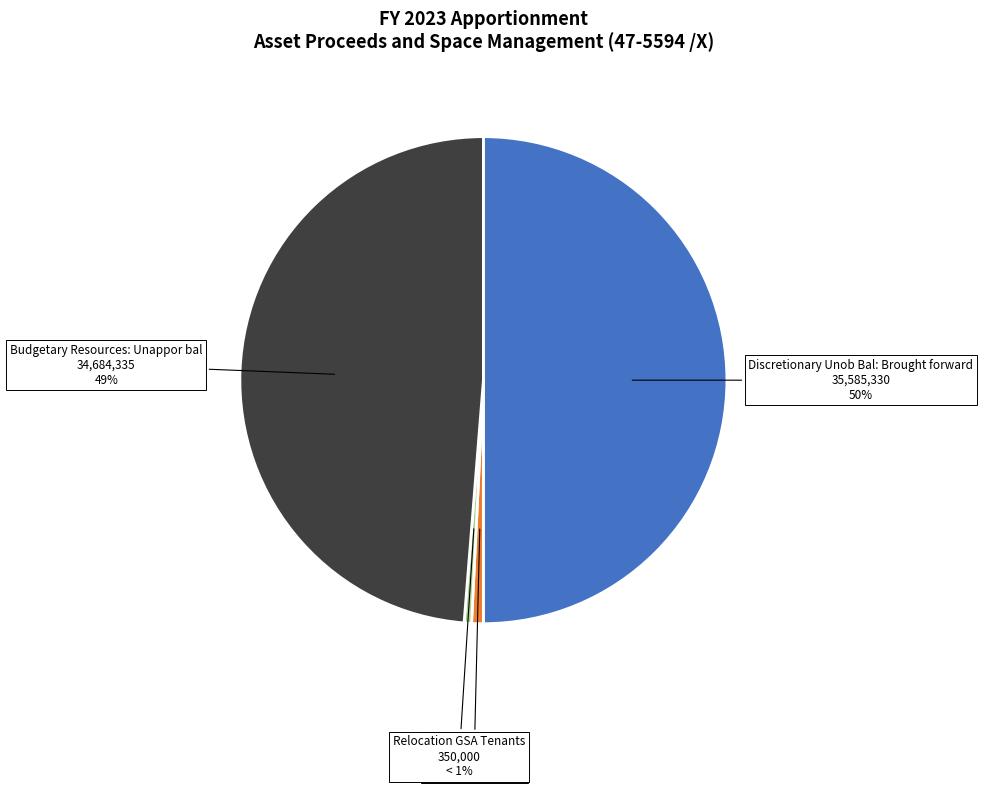

Does Budgetary Resources: Unappor bal account for over 50% of the chart?

No